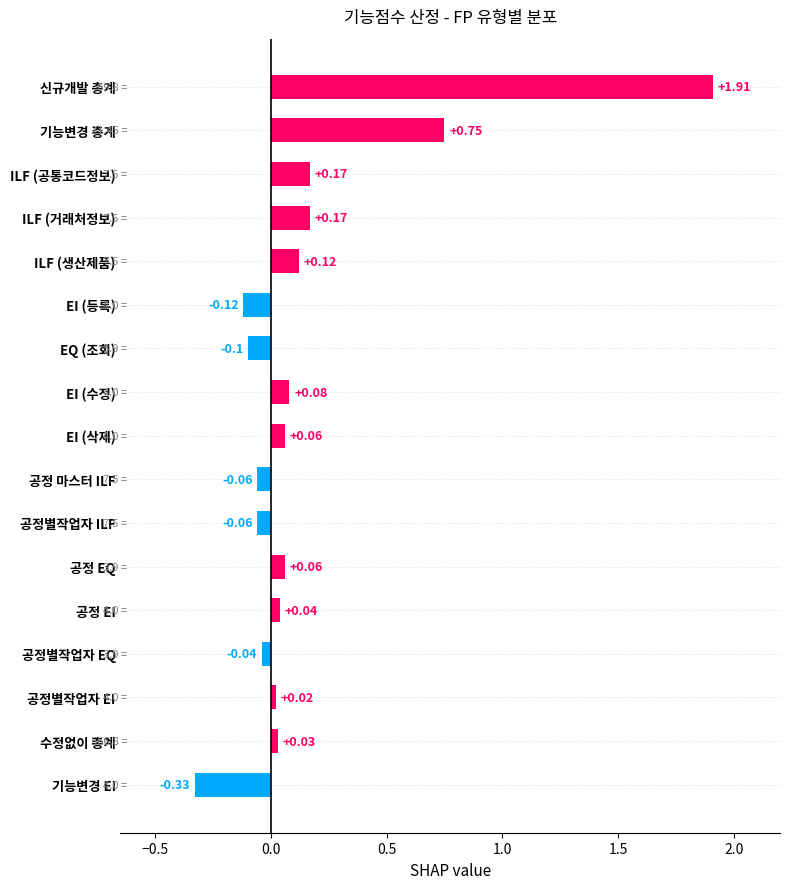

Where is the data nearest to the value 0?

공정별작업자 EI